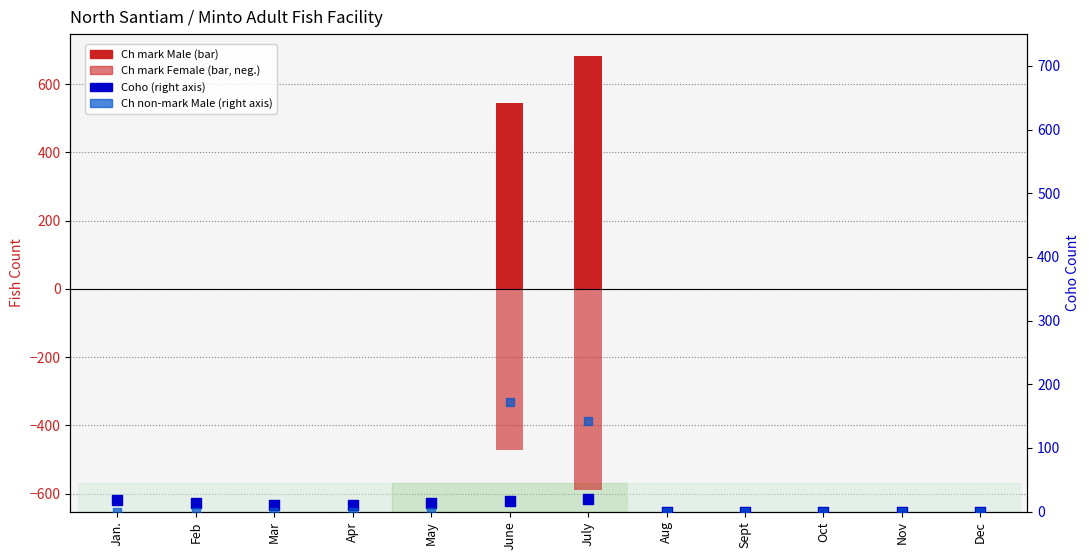

What are all the series names shown in the legend?

Ch mark Male, Ch mark Female, Coho, Ch non-mark Male